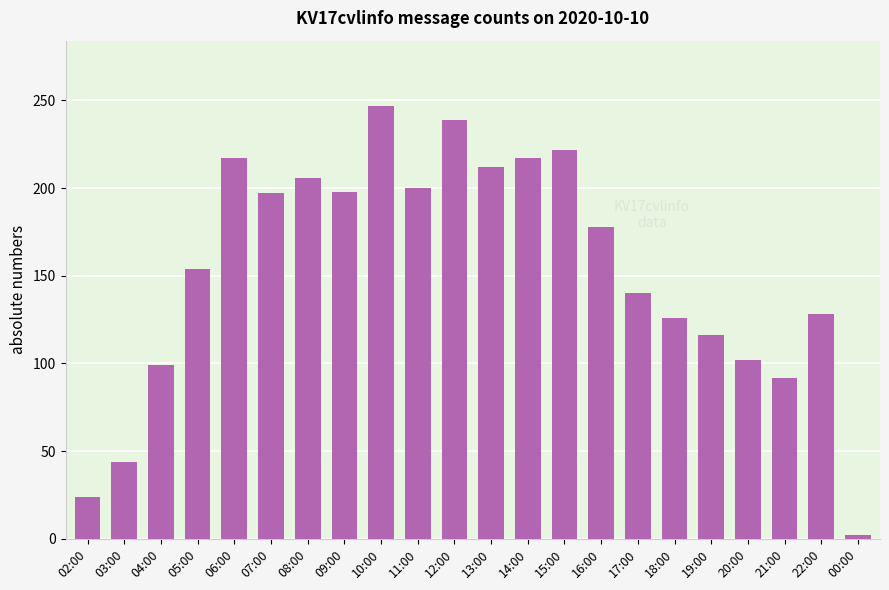

The value at 06:00 is 345. True or false?

False